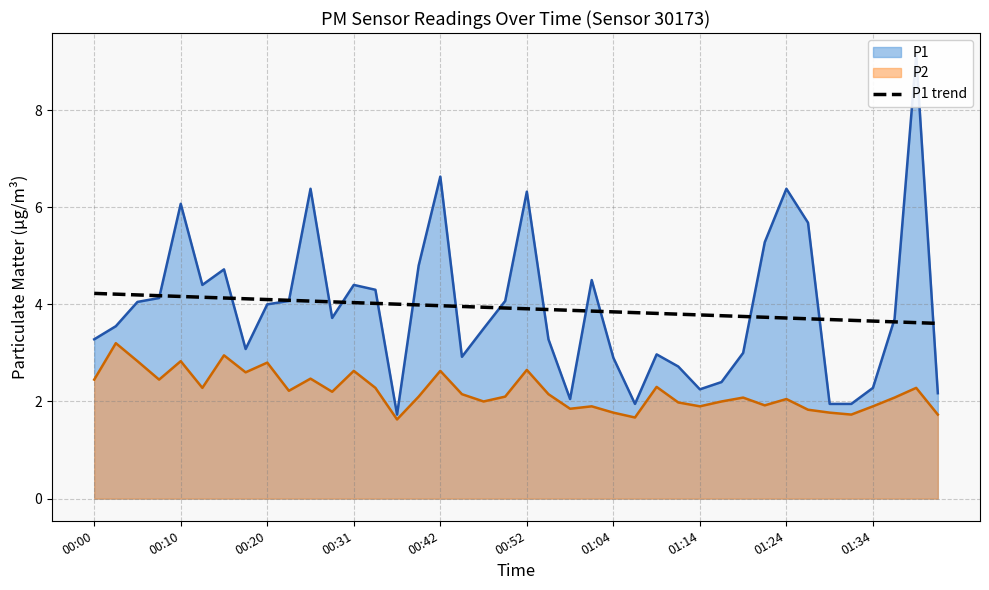

Reading left to right, extract all data points from this chart.

4.2	4.2	4.2	4.2	4.2	4.1	4.1	4.1	4.1	4.1	4.1	4.1	4.0	4.0	4.0	4.0	4.0	4.0	3.9	3.9	3.9	3.9	3.9	3.9	3.8	3.8	3.8	3.8	3.8	3.8	3.8	3.7	3.7	3.7	3.7	3.7	3.7	3.6	3.6	3.6